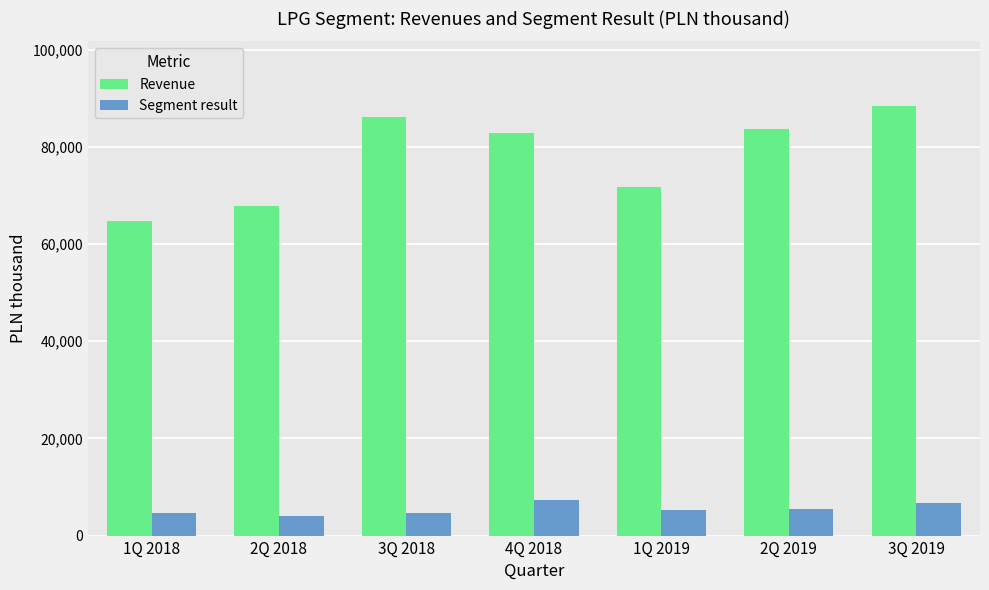

What is the total value across all series at 2Q 2018?

71908